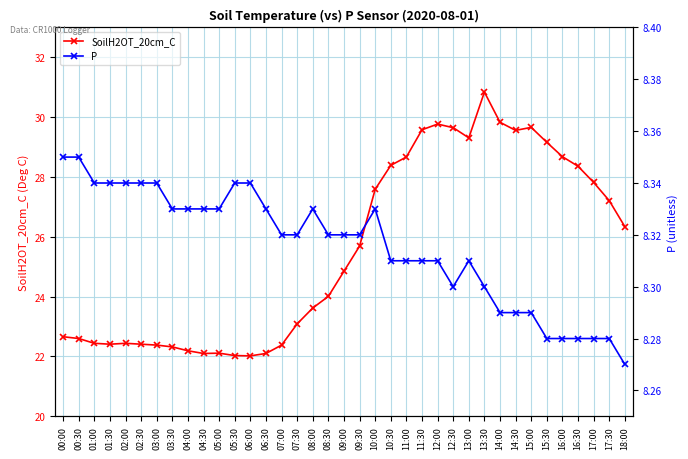

What position from the right is 07:30?

22